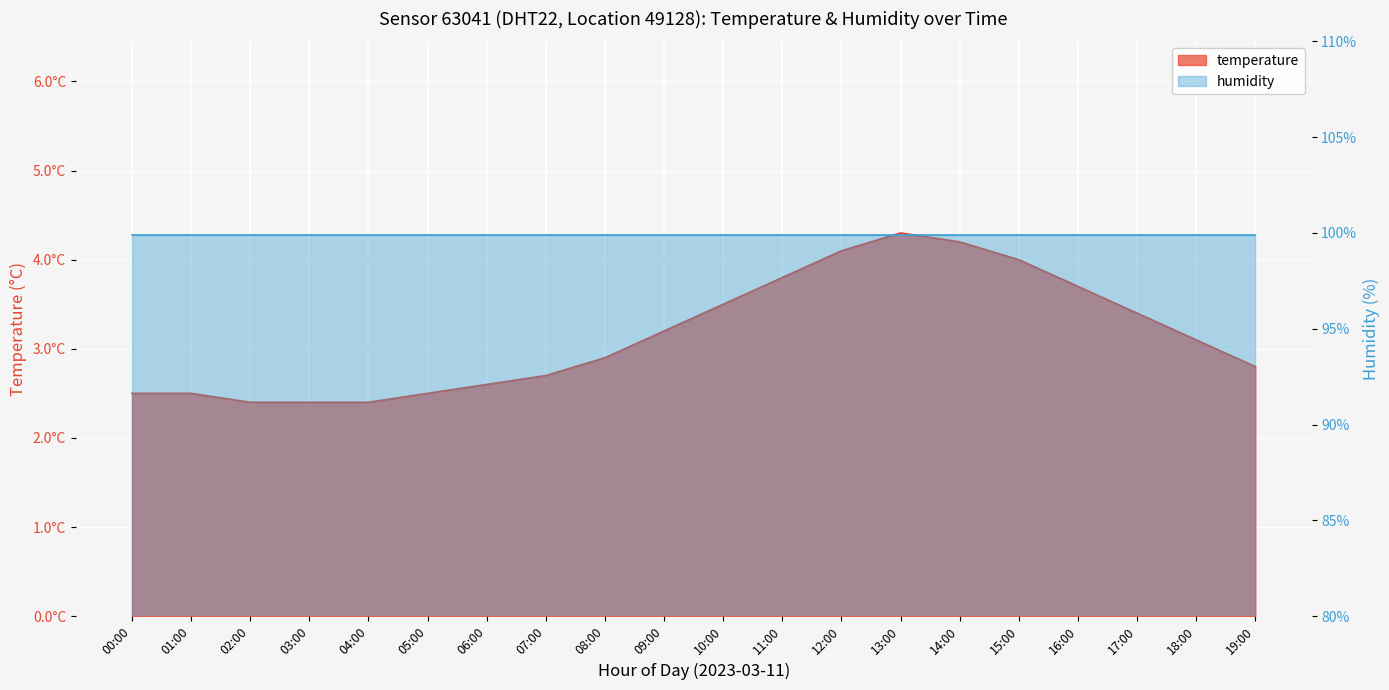

Is it true that the value at 02:00 is 2.4?

True